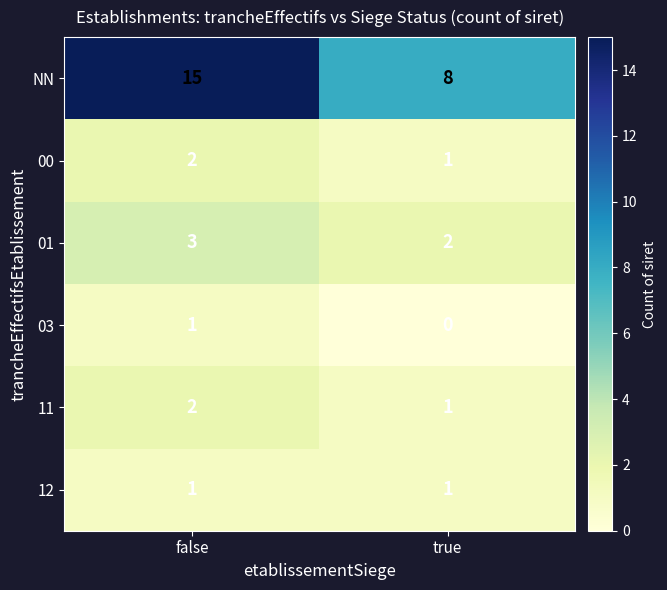

What is the sum of all 01 values?

5